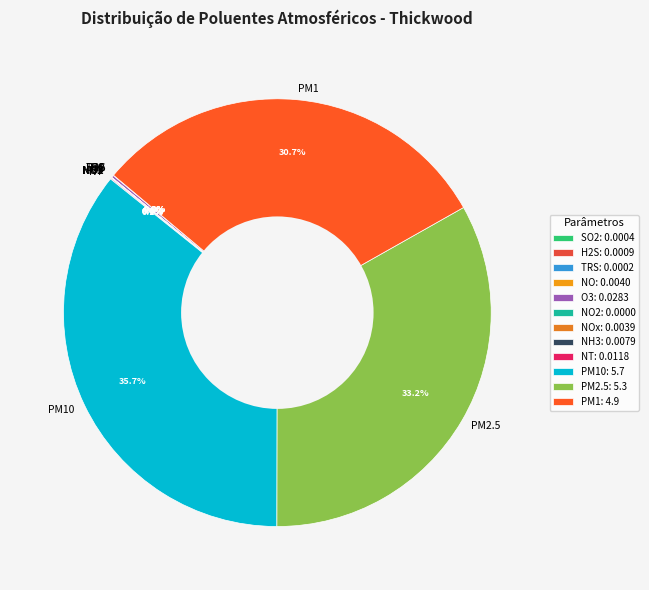

Is there any slice that represents more than half of the pie?

No